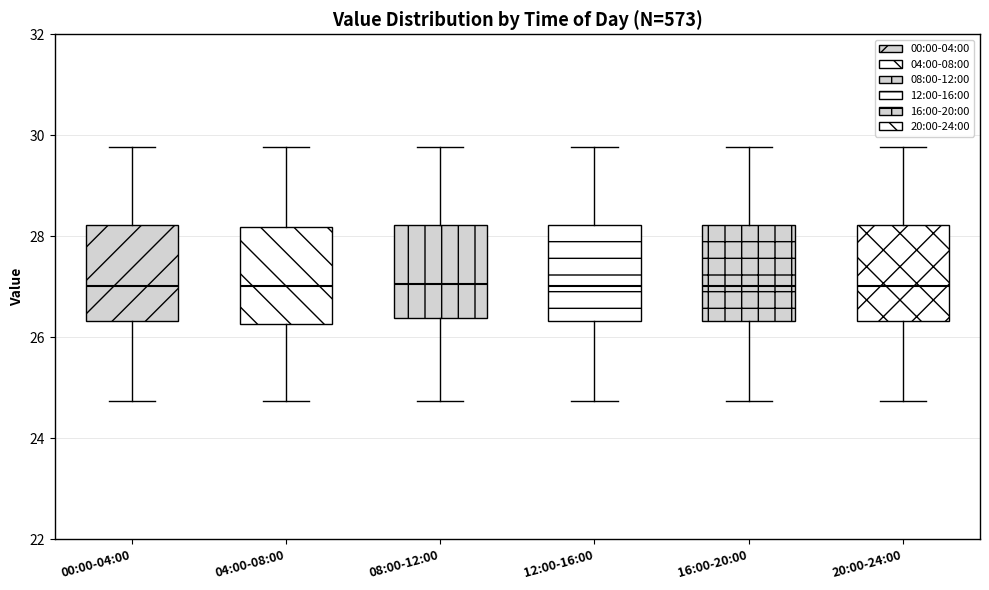

Reading left to right, transcribe this box plot: for each box, give where its median line is, the range the box spans, and where its two whiskers end, as read against the y-axis. The values are not printed on the chart, so give them approximately, as read against the axis.

00:00-04:00: median 27.0, box 26.4 to 28.2, whiskers 24.8 to 29.8
04:00-08:00: median 27.0, box 26.2 to 28.2, whiskers 24.8 to 29.8
08:00-12:00: median 27.0, box 26.4 to 28.2, whiskers 24.8 to 29.8
12:00-16:00: median 27.0, box 26.4 to 28.2, whiskers 24.8 to 29.8
16:00-20:00: median 27.0, box 26.4 to 28.2, whiskers 24.8 to 29.8
20:00-24:00: median 27.0, box 26.4 to 28.2, whiskers 24.8 to 29.8